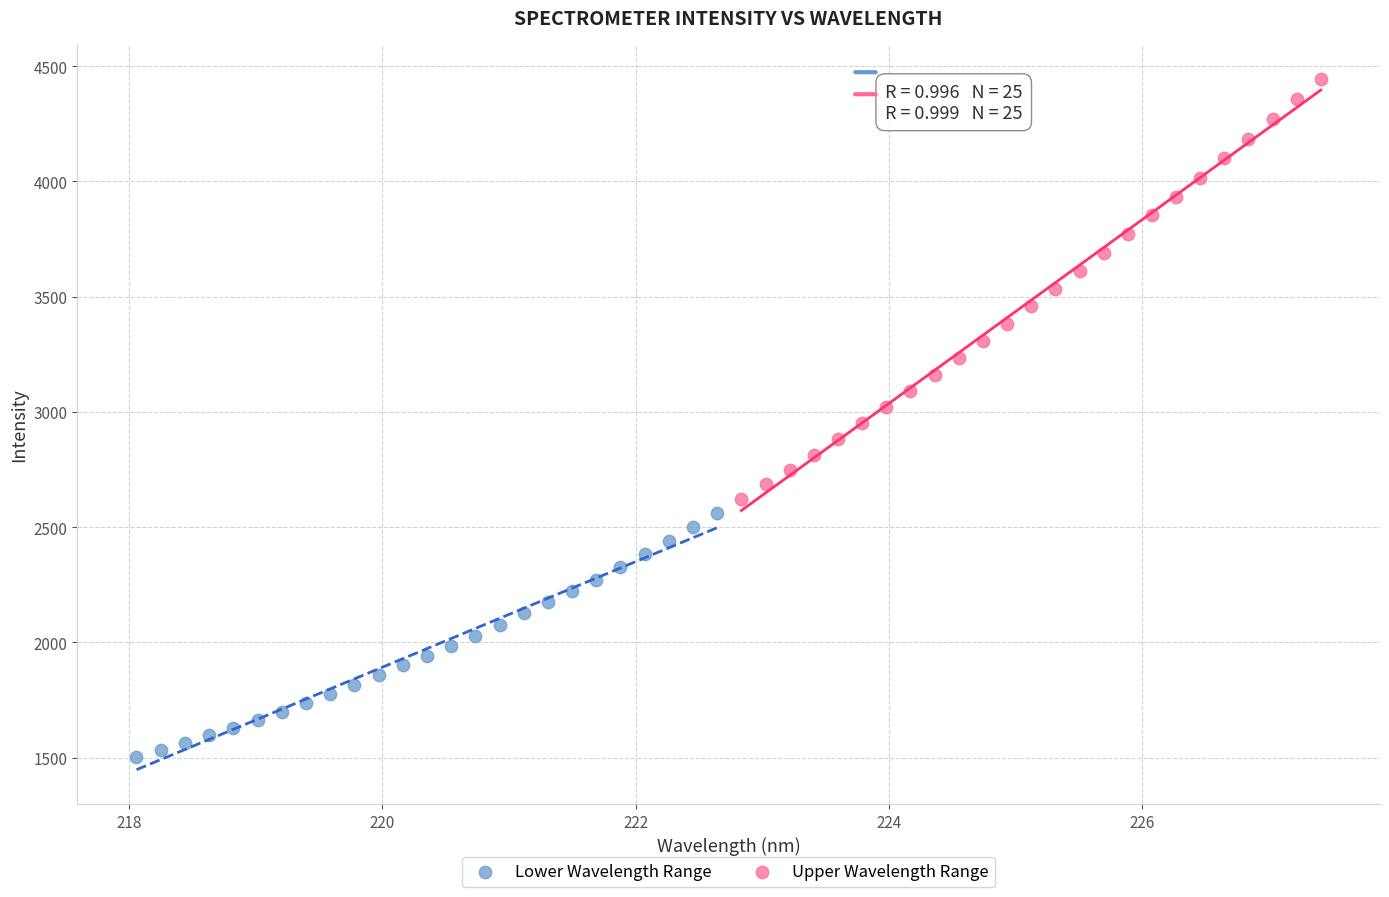

Which series has the widest spread of Y values?

Upper Wavelength Range